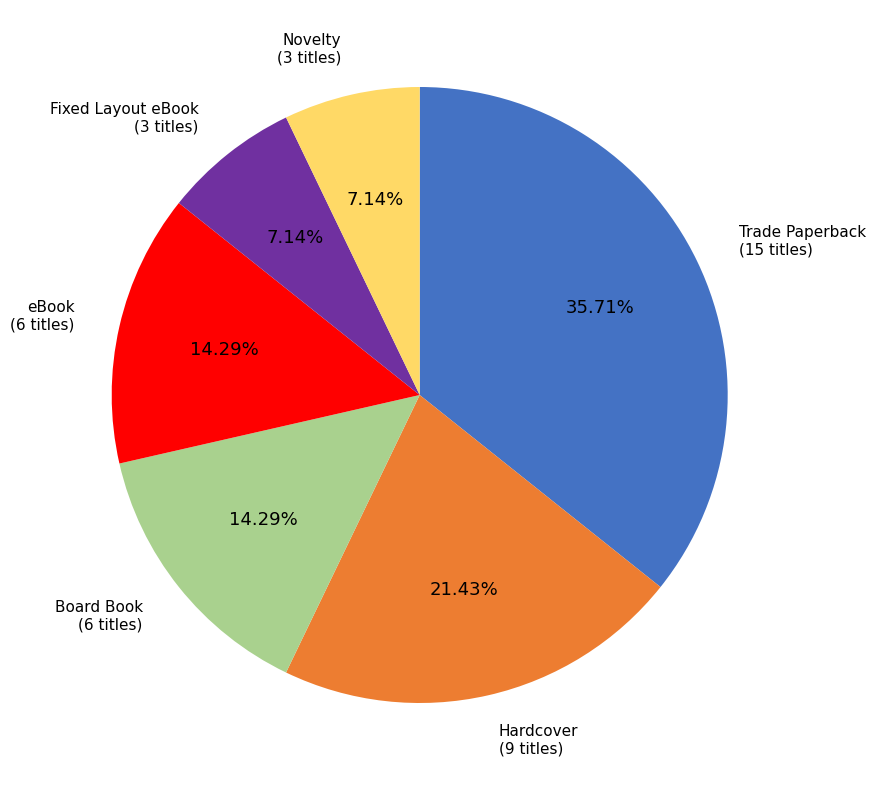

Does any single category account for the majority?

No